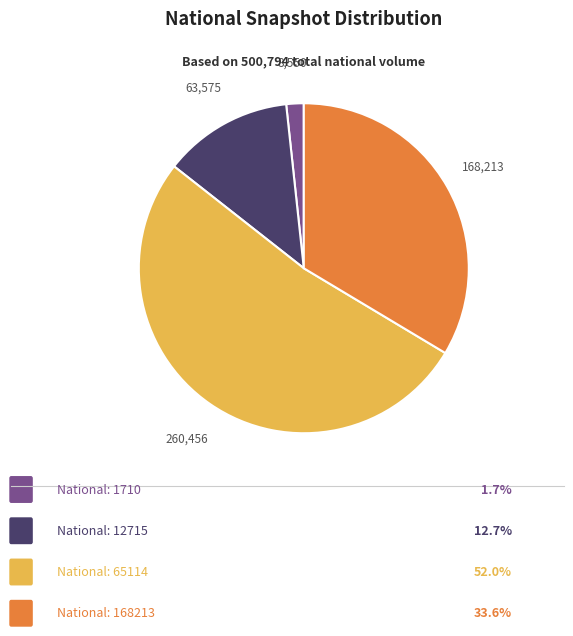

Is there a majority slice in this chart?

Yes